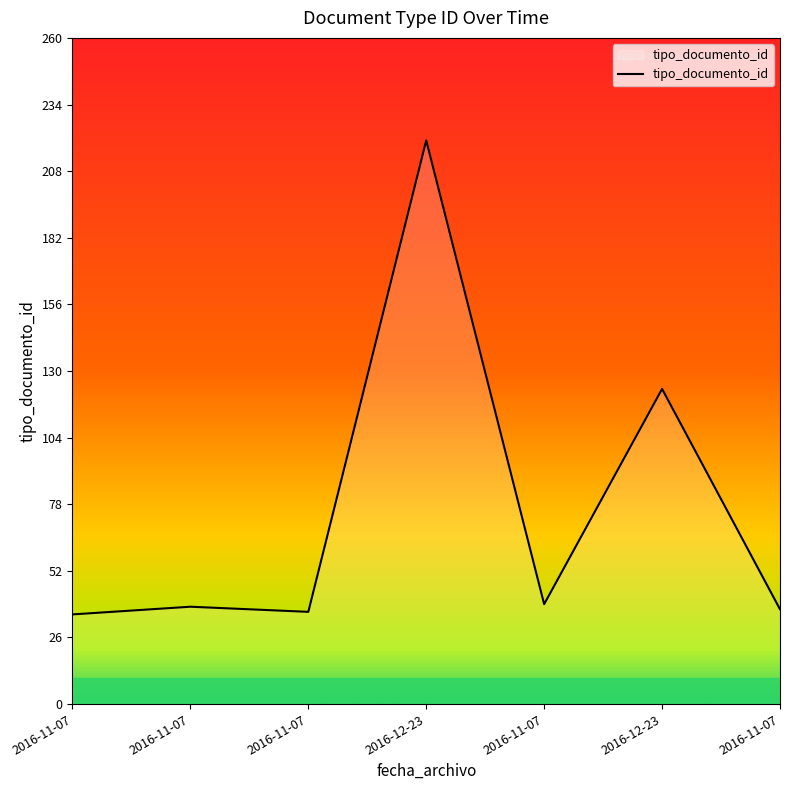

Reading left to right, list all the values displayed in this chart.

35	38	36	220	39	123	37